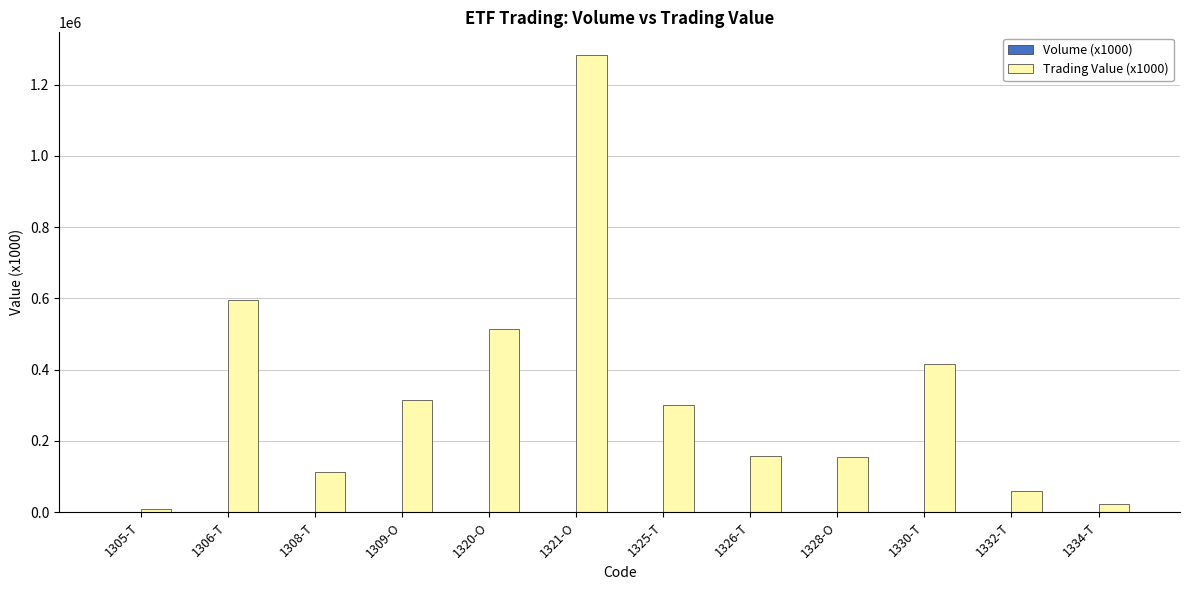

At which category is the sum across all series the highest?

1321-O